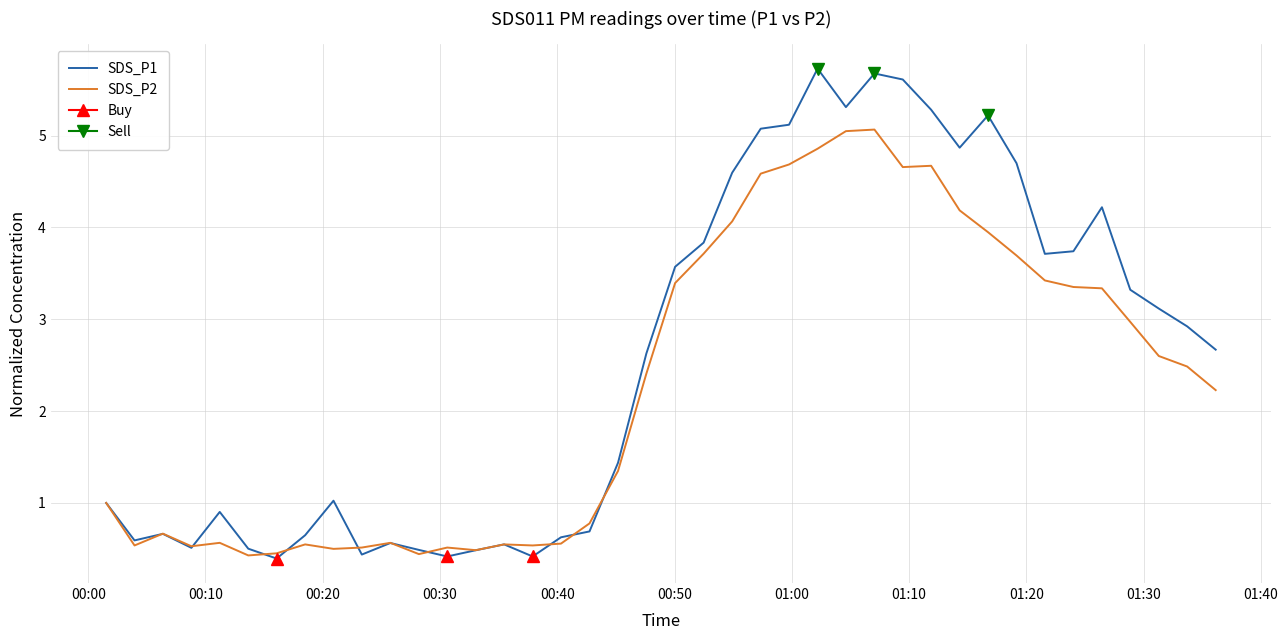

What is the lowest value of the SDS_P2 series?

0.4